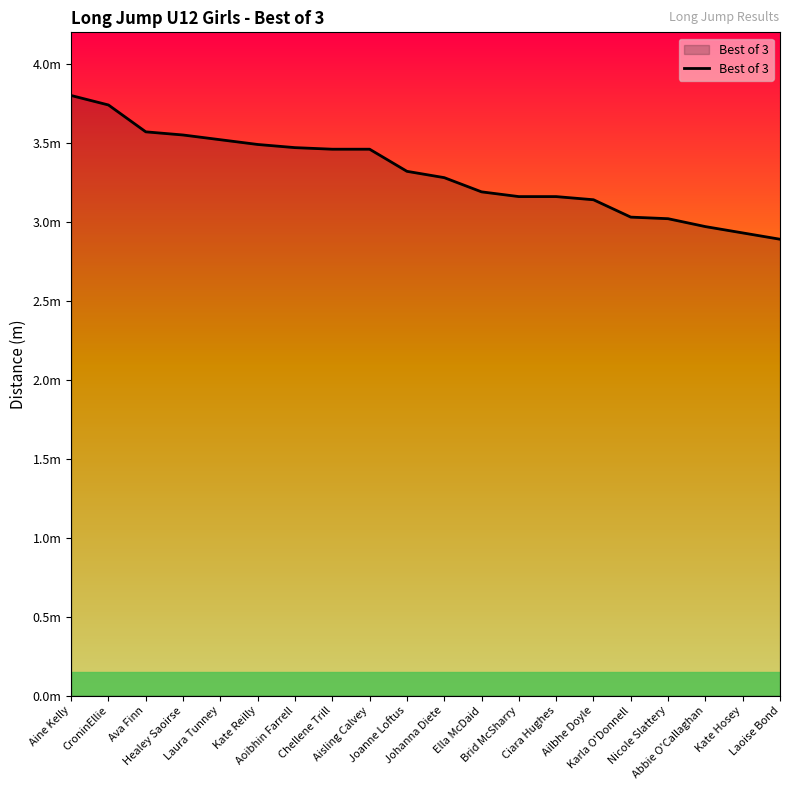

What is the difference between the maximum and second lowest values?

0.9